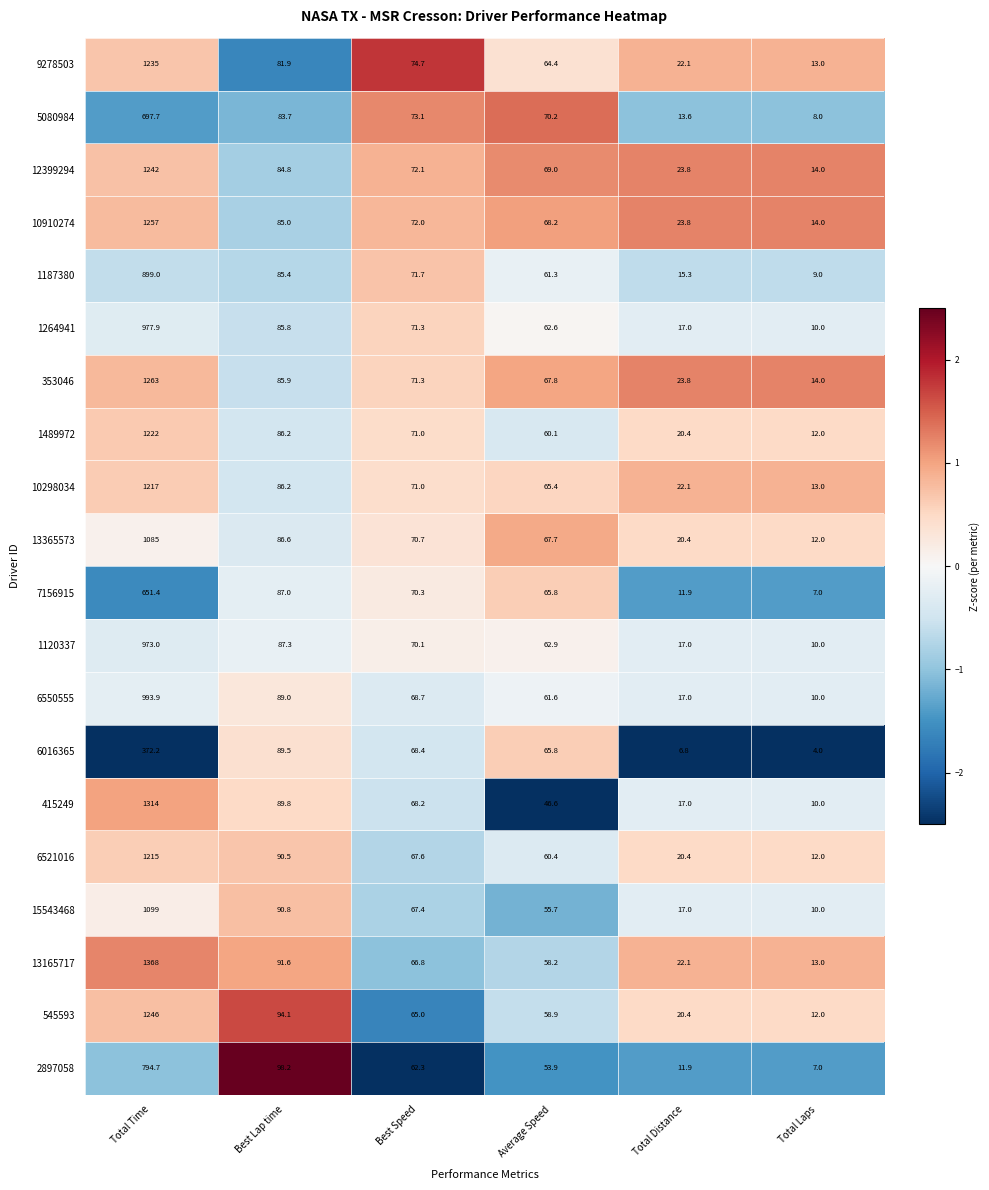

How many data points in 1264941 are less than 71?

3